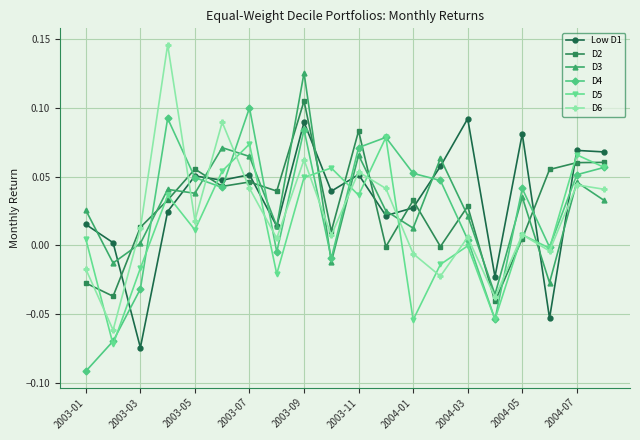

Which series has the largest range (max minus min)?

D6